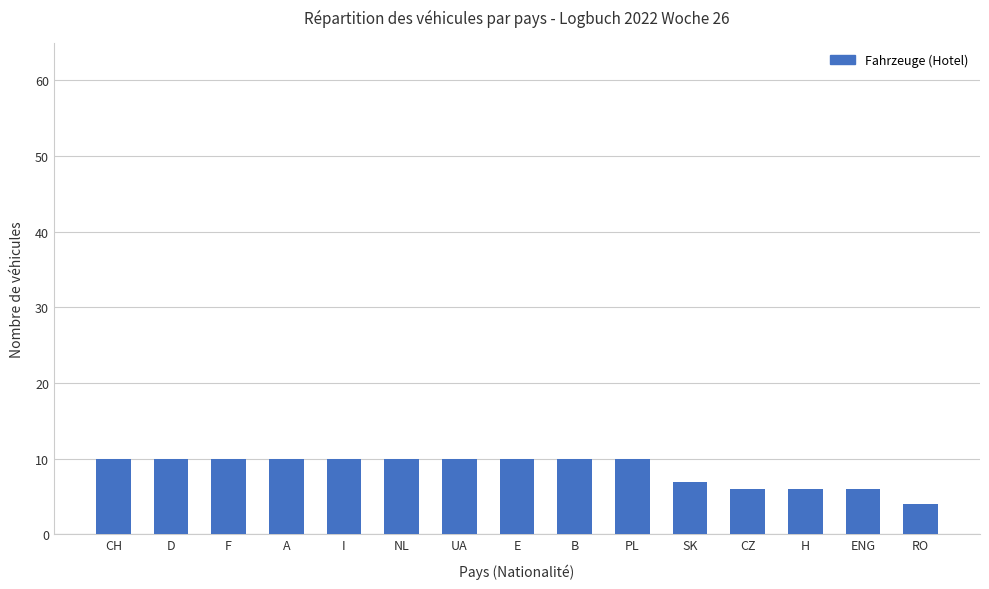

What position from the right is UA?

9